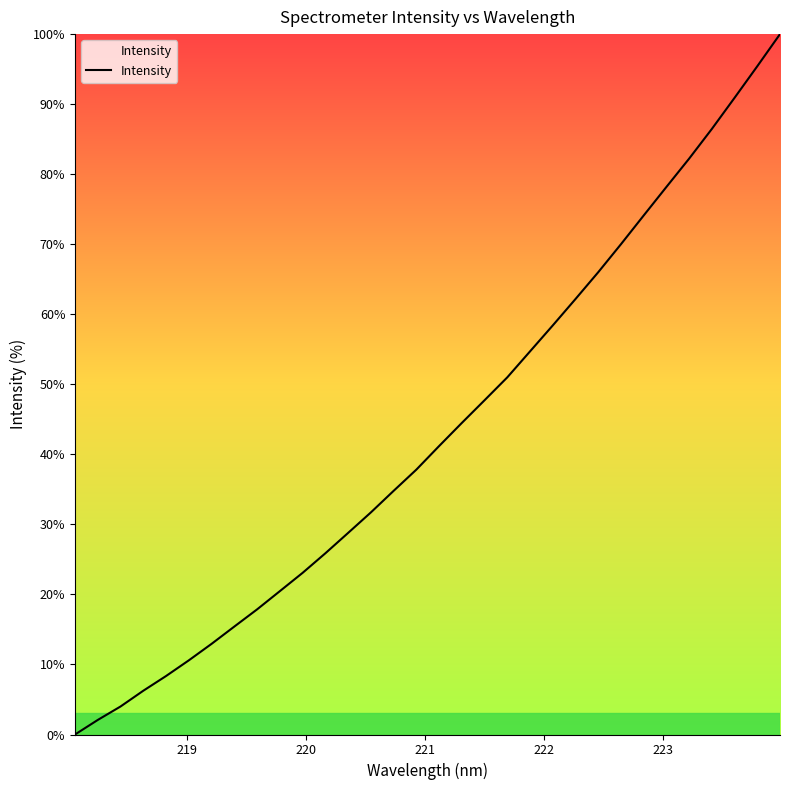

What is the sum of all values?

1383.0